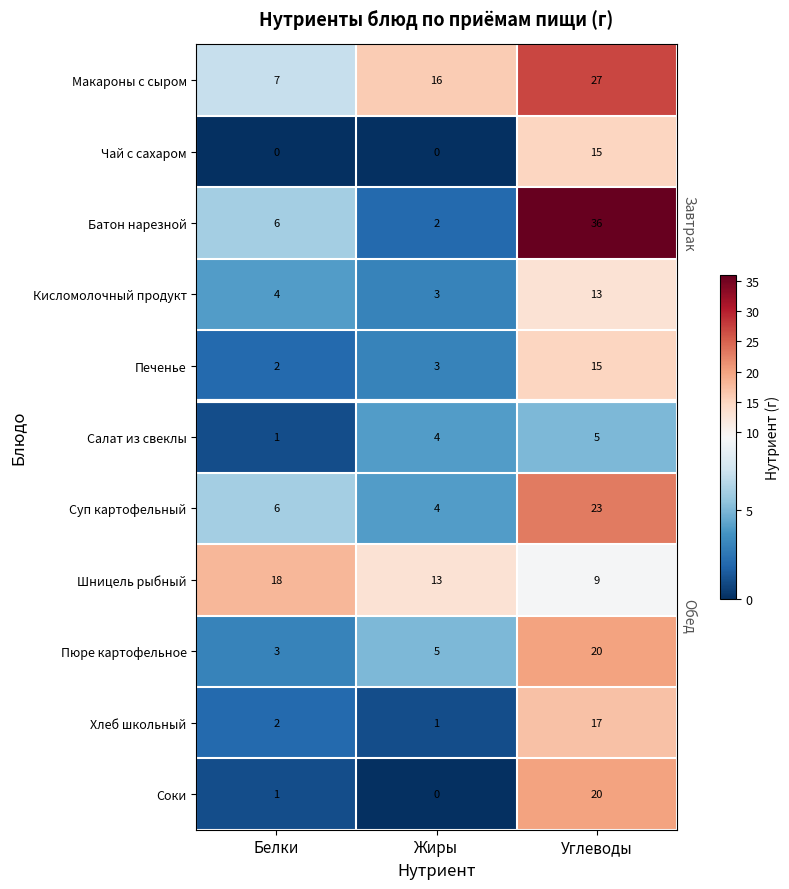

Which series has the widest spread of values?

Батон нарезной